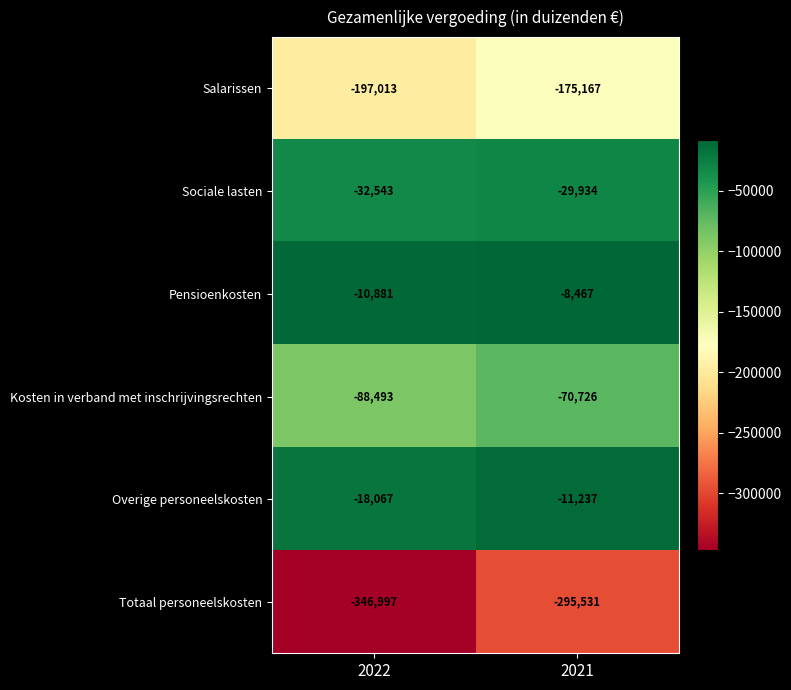

True or false: Totaal personeelskosten has a value of -346997 at 2022.

True